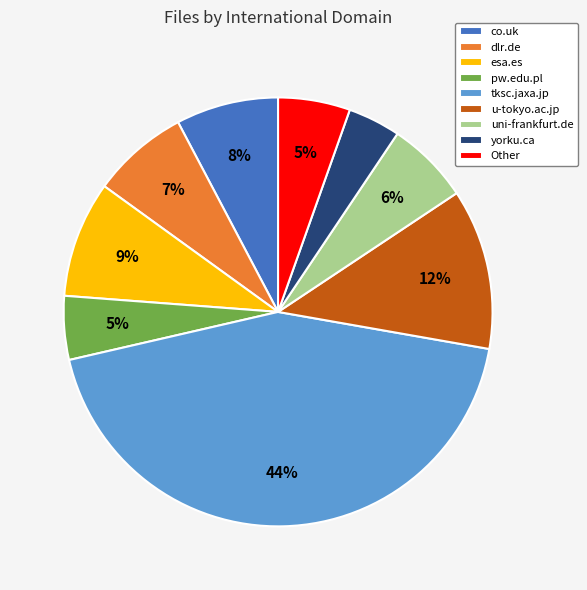

Does Other account for over 50% of the chart?

No